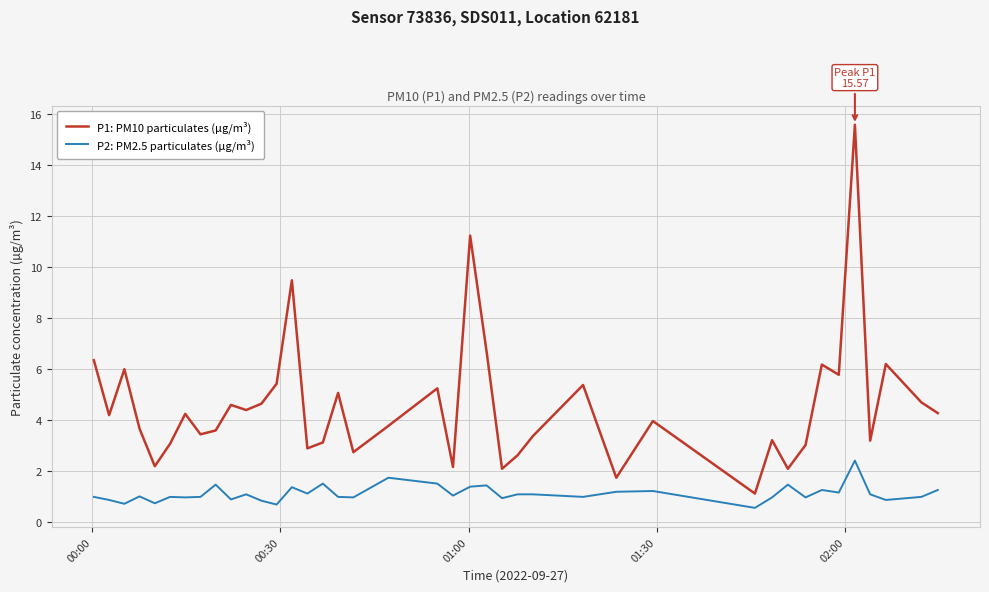

List the series in order of their overall mean, highest first.

P1: PM10 particulates (µg/m³), P2: PM2.5 particulates (µg/m³)